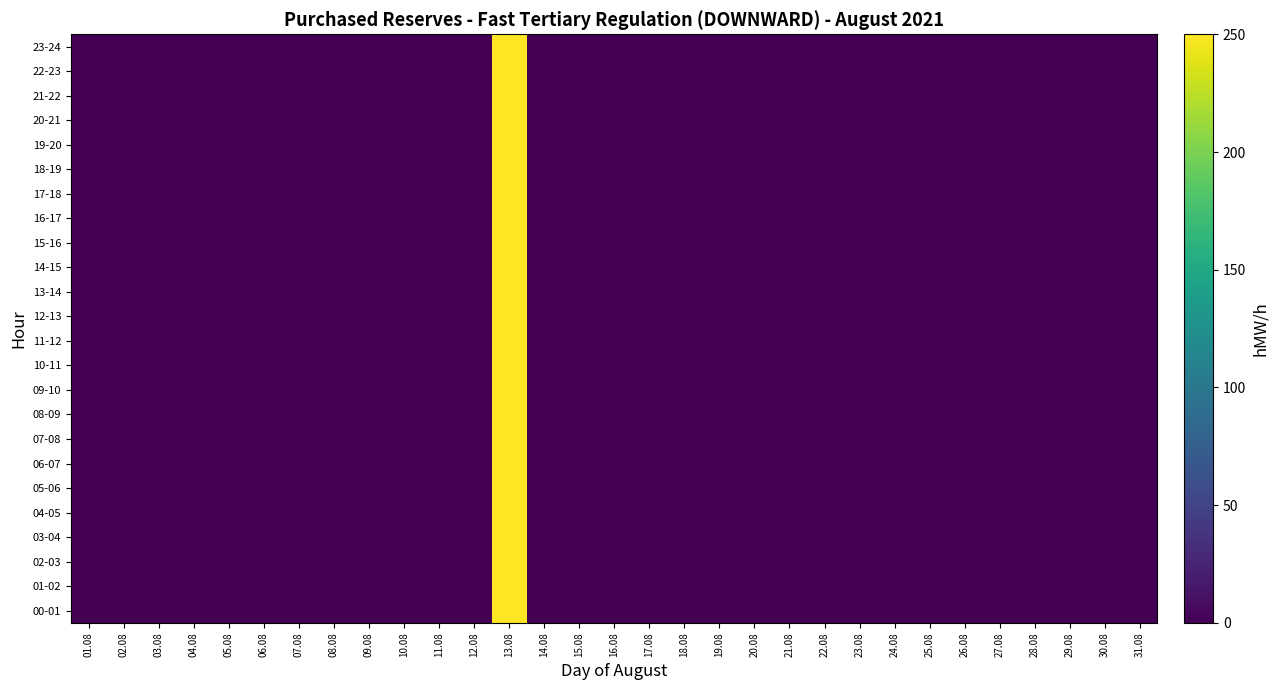

Which category has the highest value across all series?

13.08